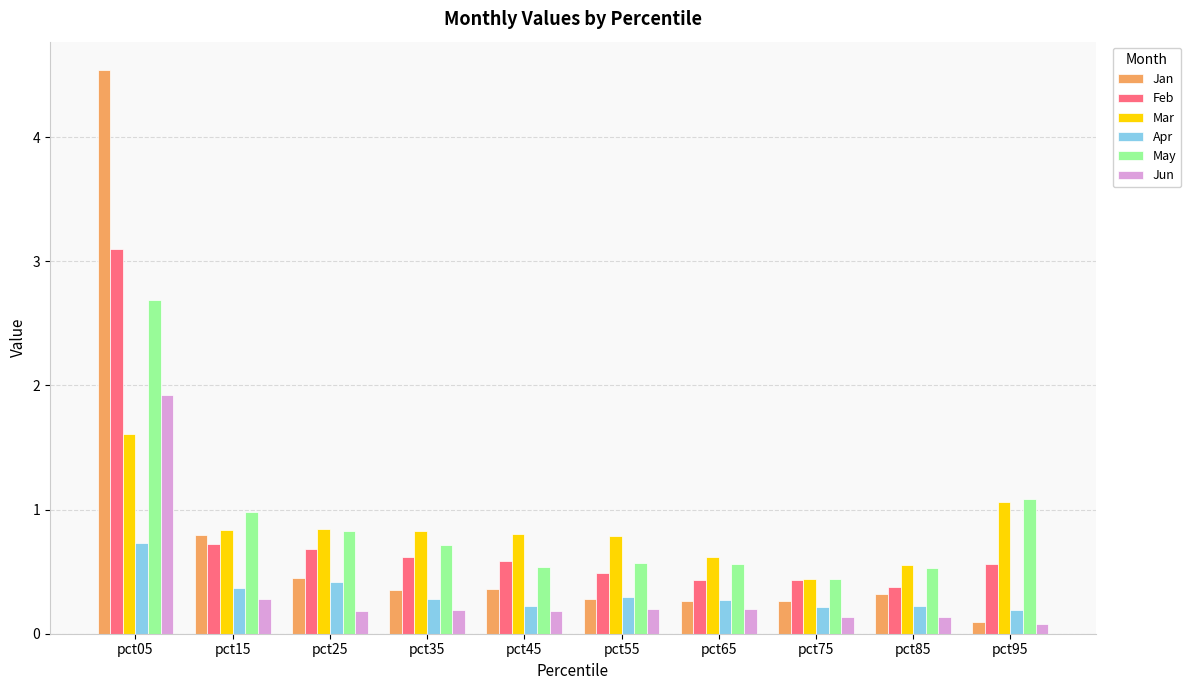

How many groups of bars are there?

10